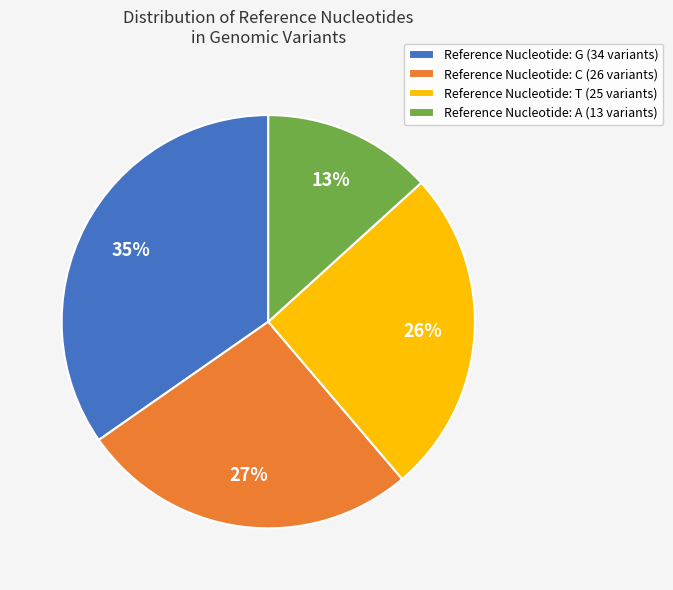

Which slice is the largest?

Reference Nucleotide: G (34 variants)